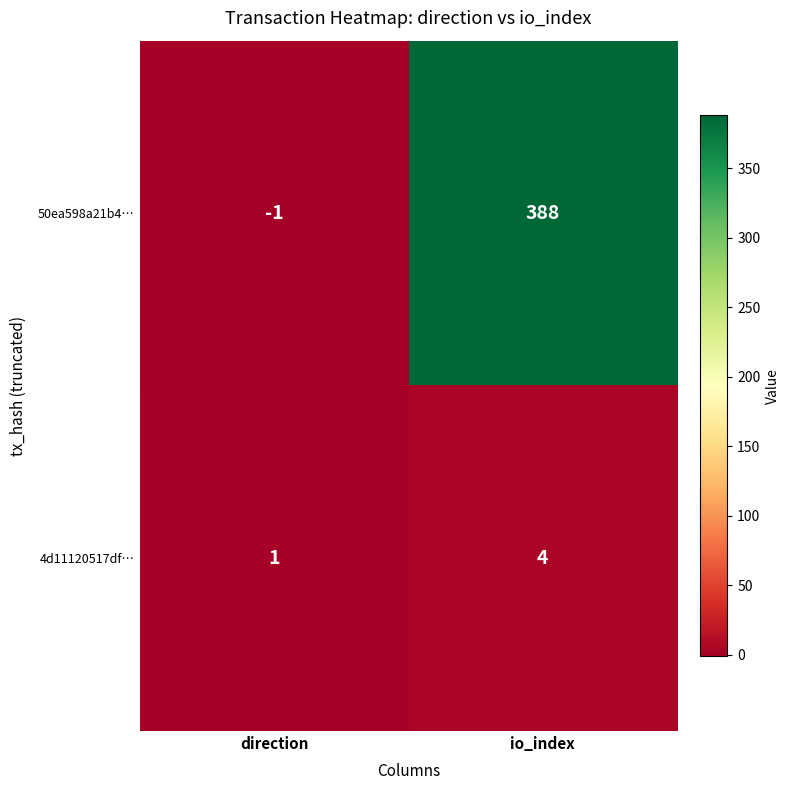

The value of 50ea598a21b4… at io_index is 573. True or false?

False